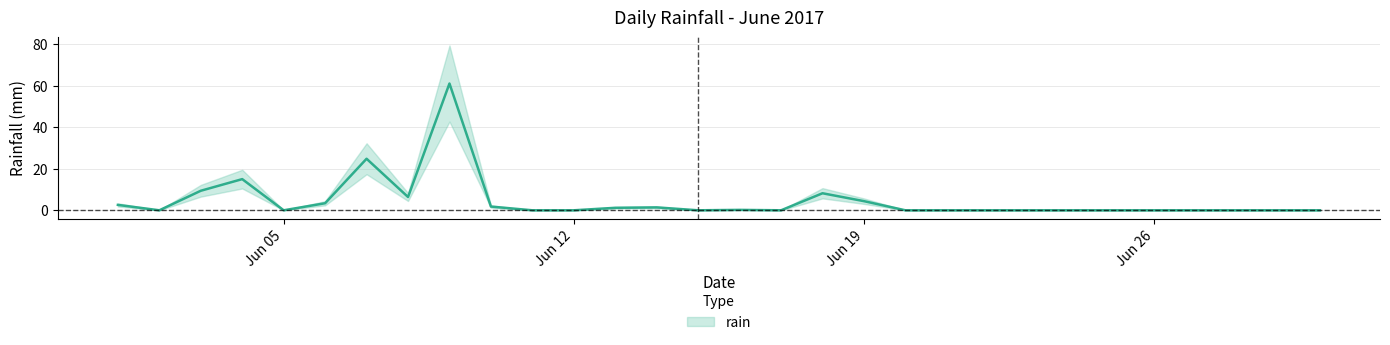

The chart shows a value of 0.8 at 2017-06-13. True or false?

False